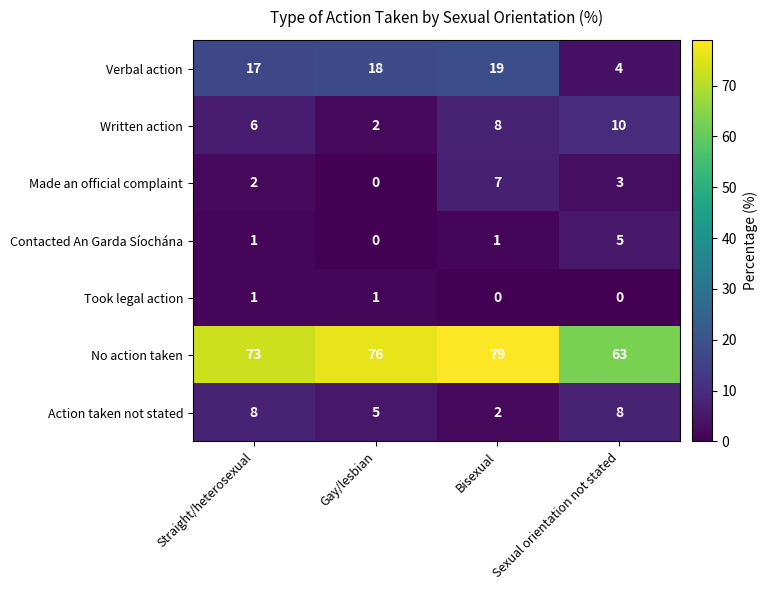

The value of Verbal action at Gay/lesbian is 18. True or false?

True